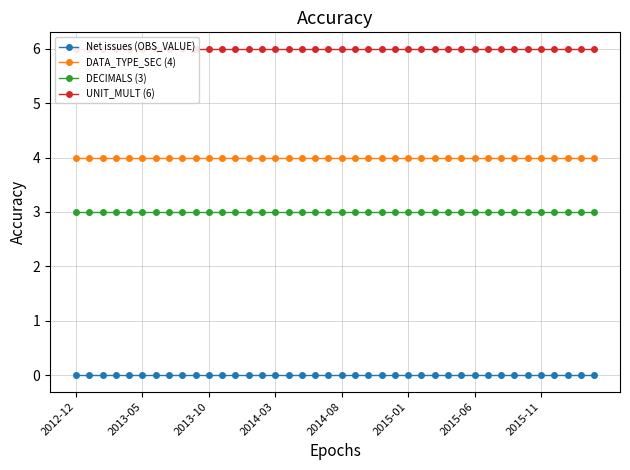

Reading left to right, transcribe all the data shown in this chart.

Net issues (OBS_VALUE): 0	0	0	0	0	0	0	0	0	0	0	0	0	0	0	0	0	0	0	0	0	0	0	0	0	0	0	0	0	0	0	0	0	0	0	0	0	0	0	0
DATA_TYPE_SEC (4): 4	4	4	4	4	4	4	4	4	4	4	4	4	4	4	4	4	4	4	4	4	4	4	4	4	4	4	4	4	4	4	4	4	4	4	4	4	4	4	4
DECIMALS (3): 3	3	3	3	3	3	3	3	3	3	3	3	3	3	3	3	3	3	3	3	3	3	3	3	3	3	3	3	3	3	3	3	3	3	3	3	3	3	3	3
UNIT_MULT (6): 6	6	6	6	6	6	6	6	6	6	6	6	6	6	6	6	6	6	6	6	6	6	6	6	6	6	6	6	6	6	6	6	6	6	6	6	6	6	6	6